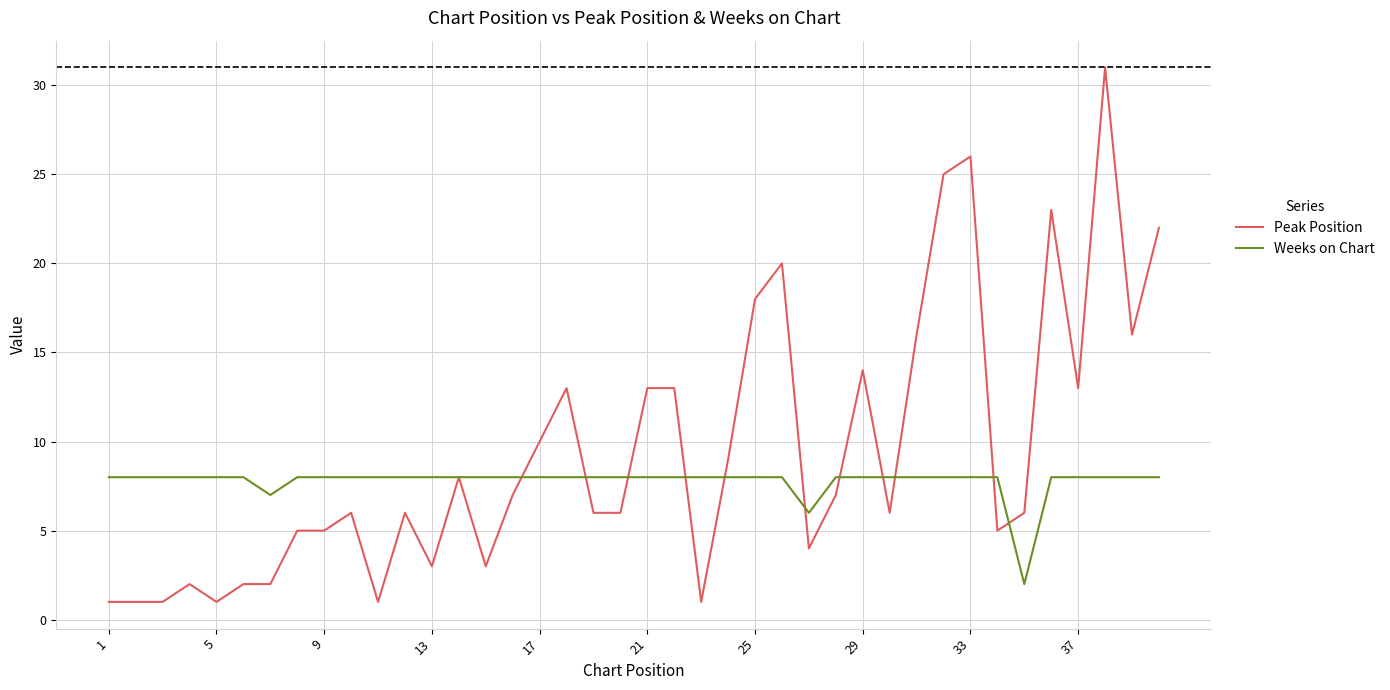

What is the greatest value displayed?

31